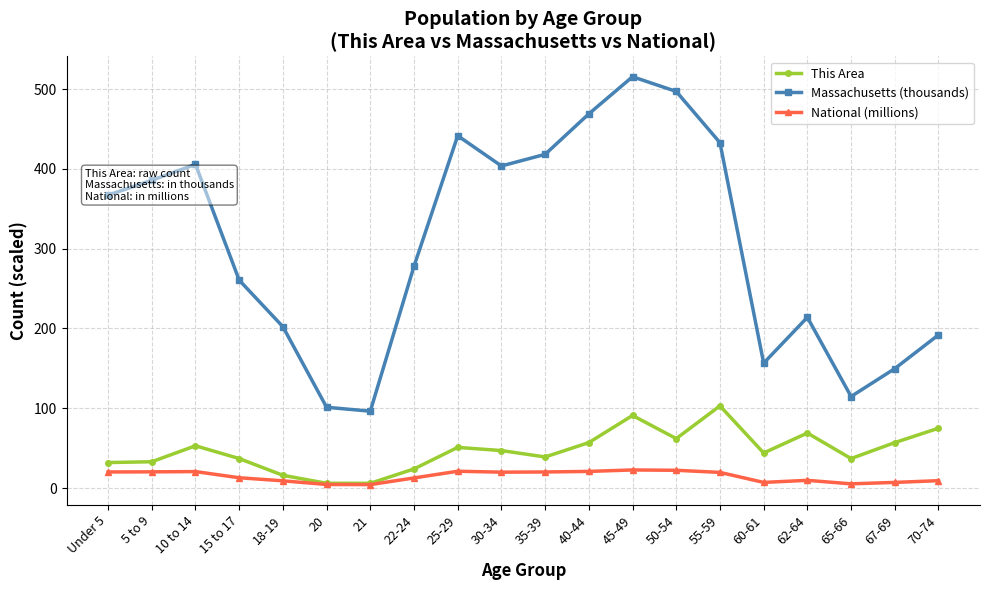

At which label does Massachusetts (thousands) first exceed 367?

Under 5